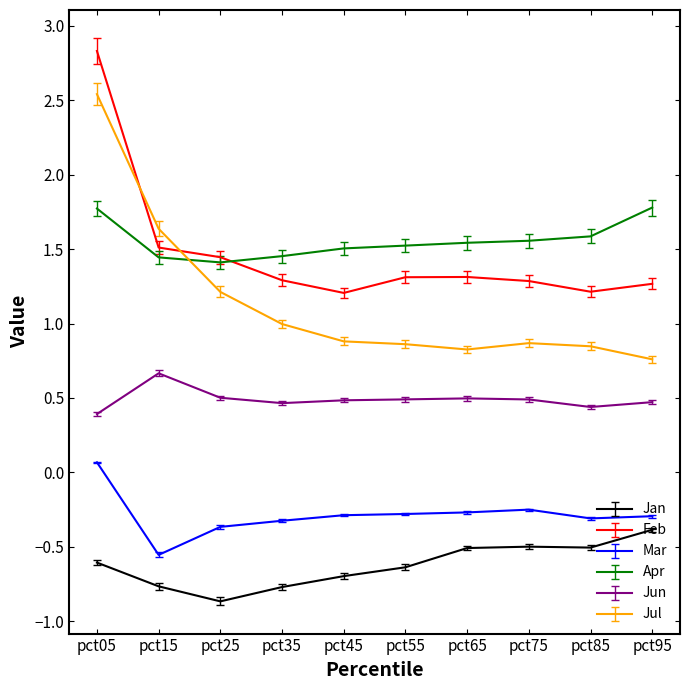

Rank the series at pct65 from highest to lowest value.

Apr, Feb, Jul, Jun, Mar, Jan